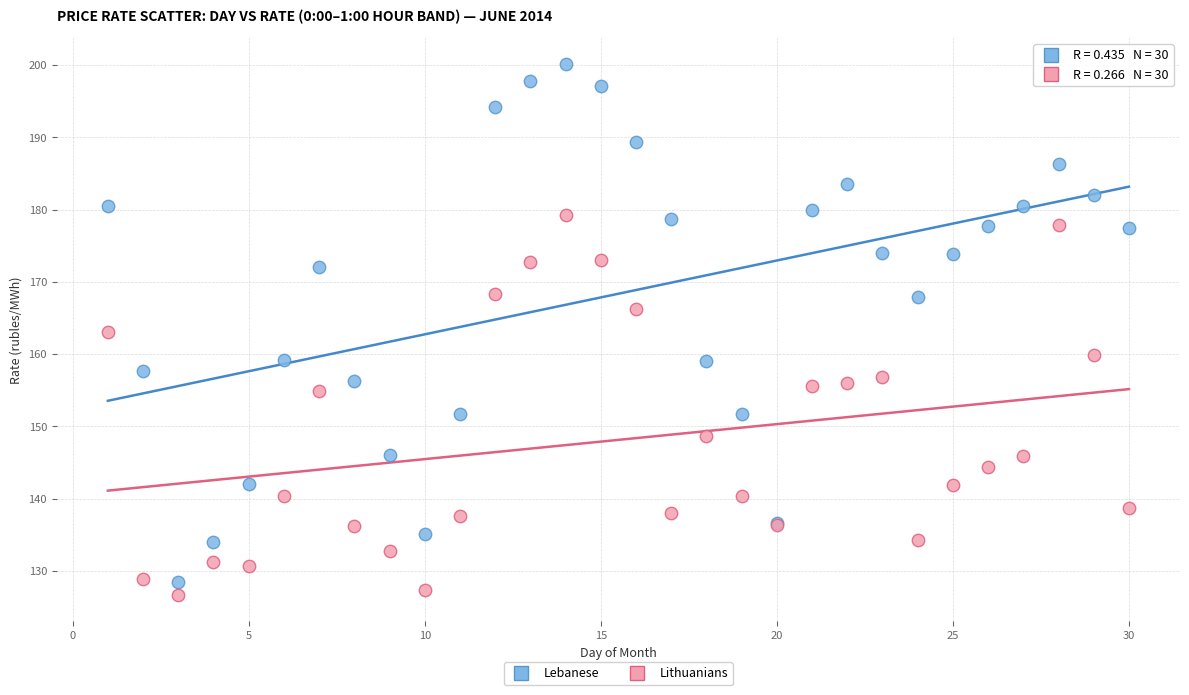

In the Lebanese series, what Y value is closest to 164?

167.9